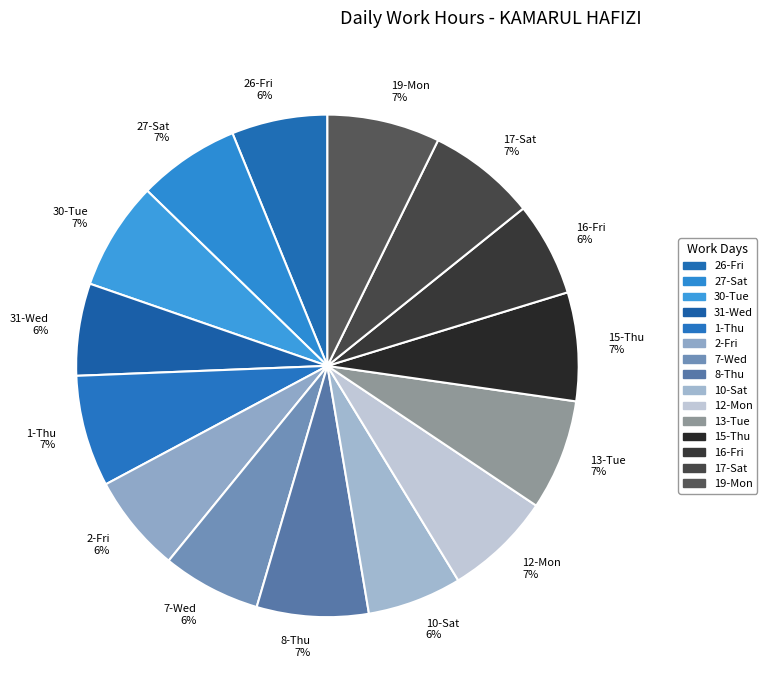

What is the ratio of the value at 19-Mon 7% to the value at 13-Tue 7%?

1.0